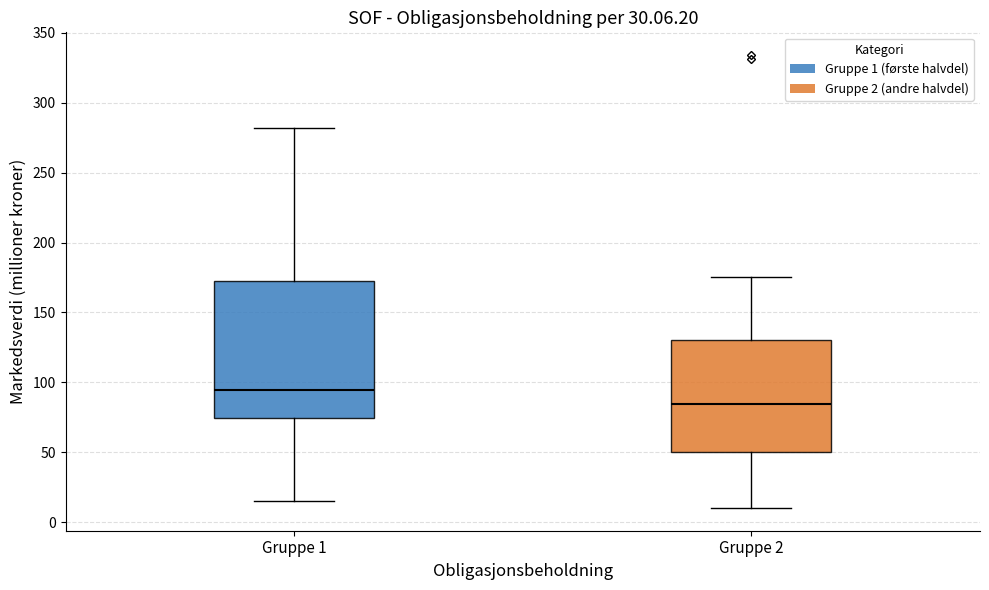

Reading left to right, transcribe this box plot: for each box, give where its median line is, the range the box spans, and where its two whiskers end, as read against the y-axis. The values are not printed on the chart, so give them approximately, as read against the axis.

Gruppe 1: median 95, box 75 to 175, whiskers 15 to 280
Gruppe 2: median 85, box 50 to 130, whiskers 10 to 175